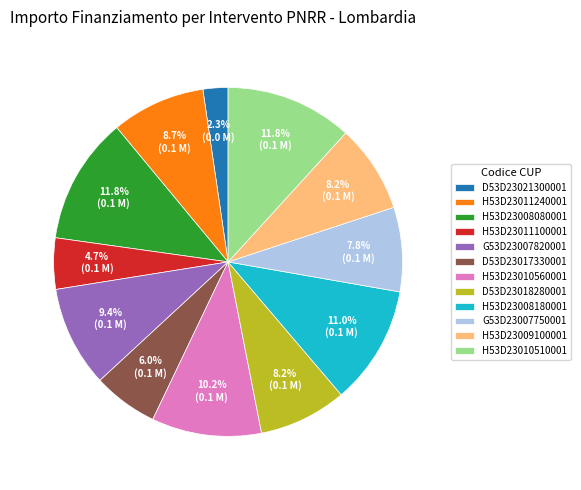

Approximately how many times larger is the value at G53D23007750001 compared to H53D23011240001?

0.9